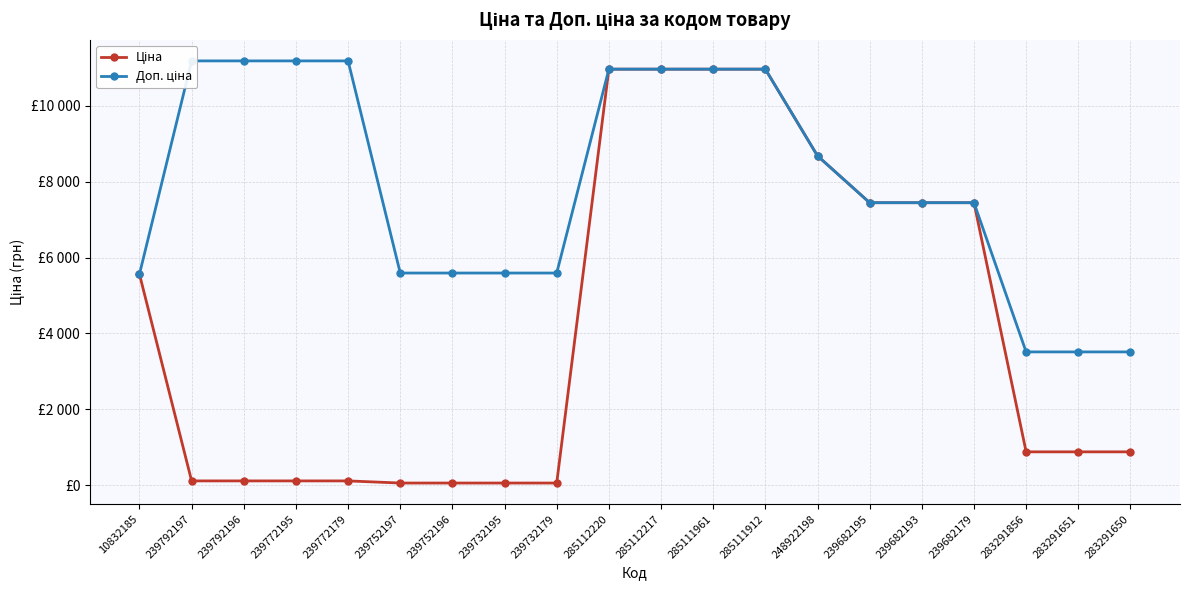

At which label does Доп. ціна first exceed 7444?

239792197